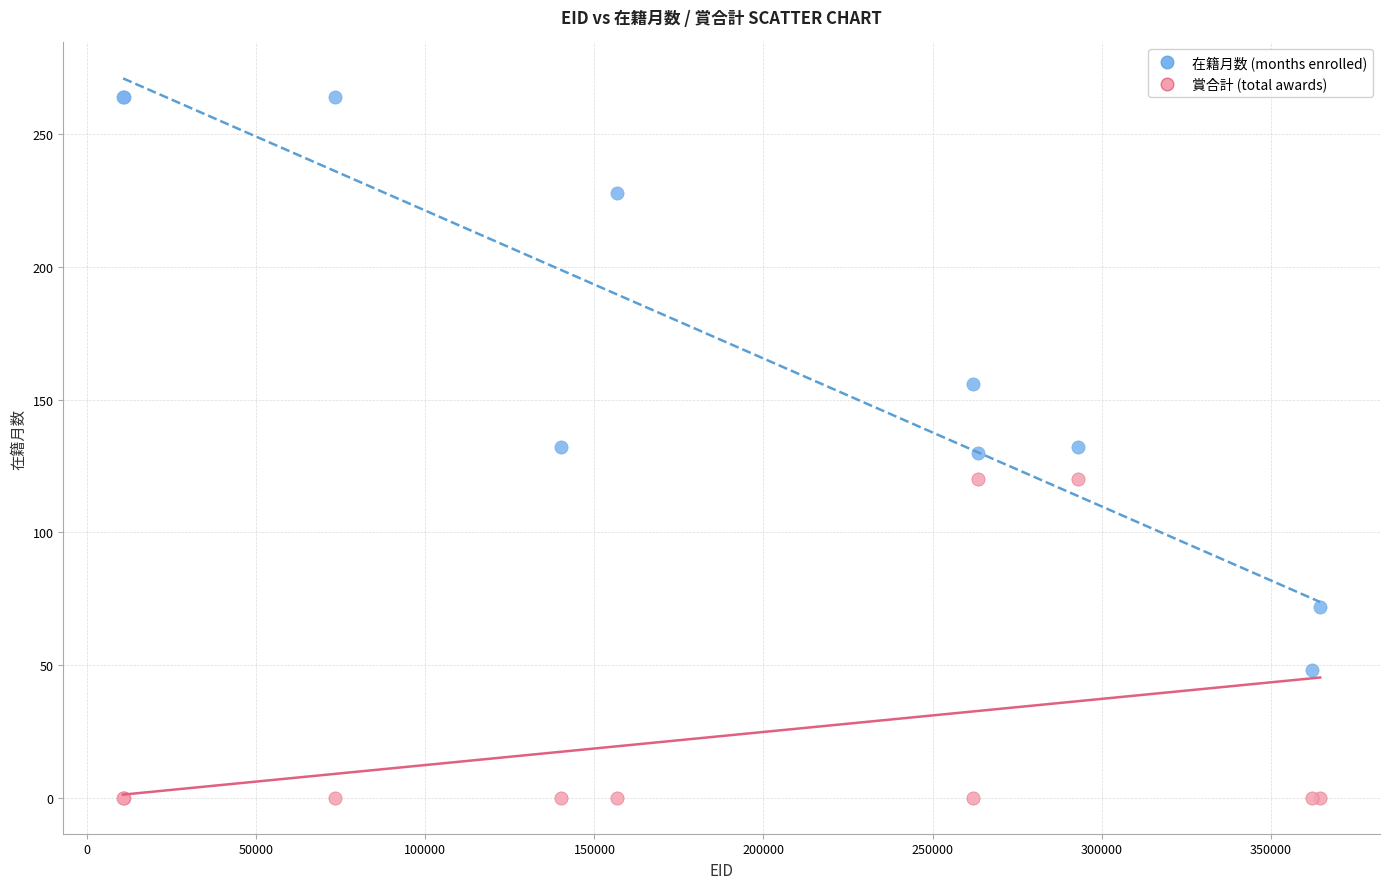

What are all the series names shown in the legend?

在籍月数 (months enrolled), 賞合計 (total awards)